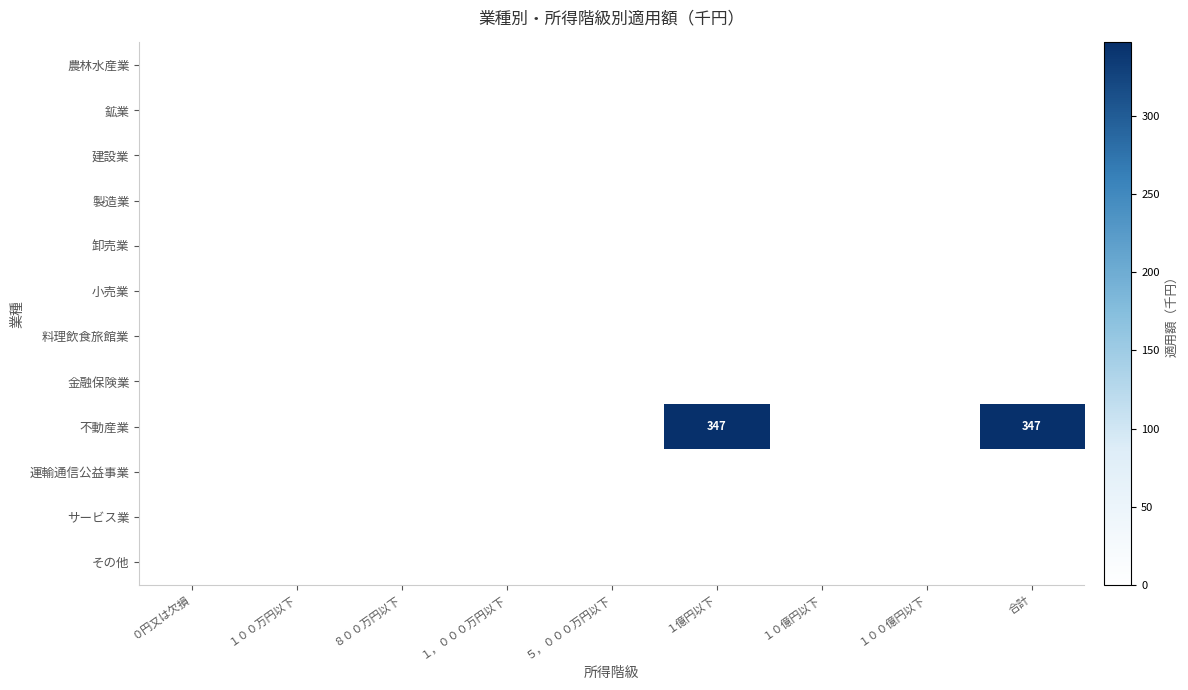

At １００万円以下, list the series in order from largest to smallest.

農林水産業, 鉱業, 建設業, 製造業, 卸売業, 小売業, 料理飲食旅館業, 金融保険業, 不動産業, 運輸通信公益事業, サービス業, その他